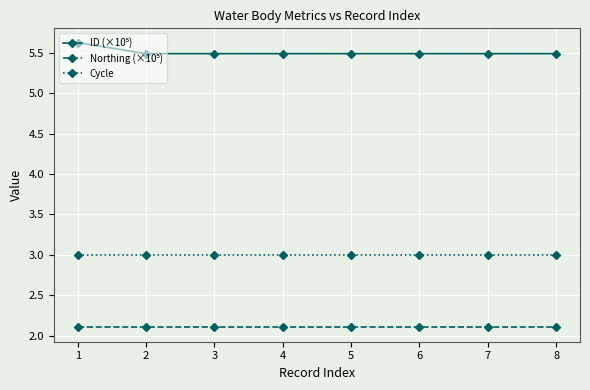

Does the chart have visible grid lines?

Yes